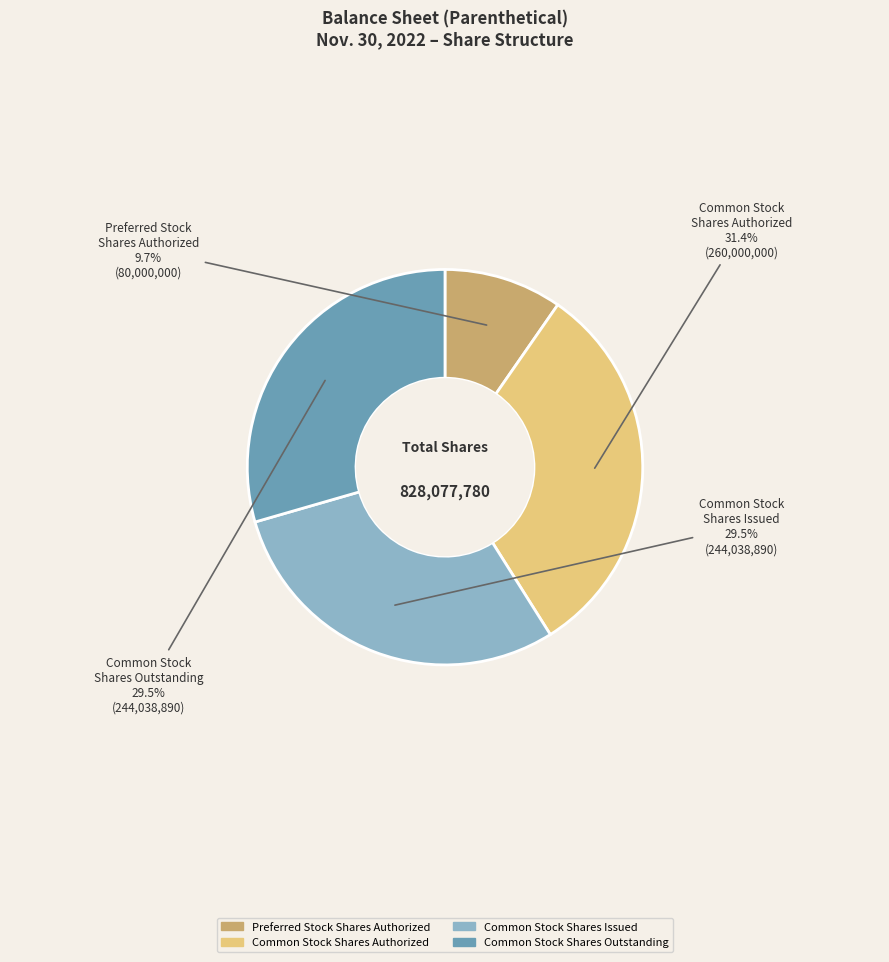

To the nearest percent, what is the average slice percentage?

25%